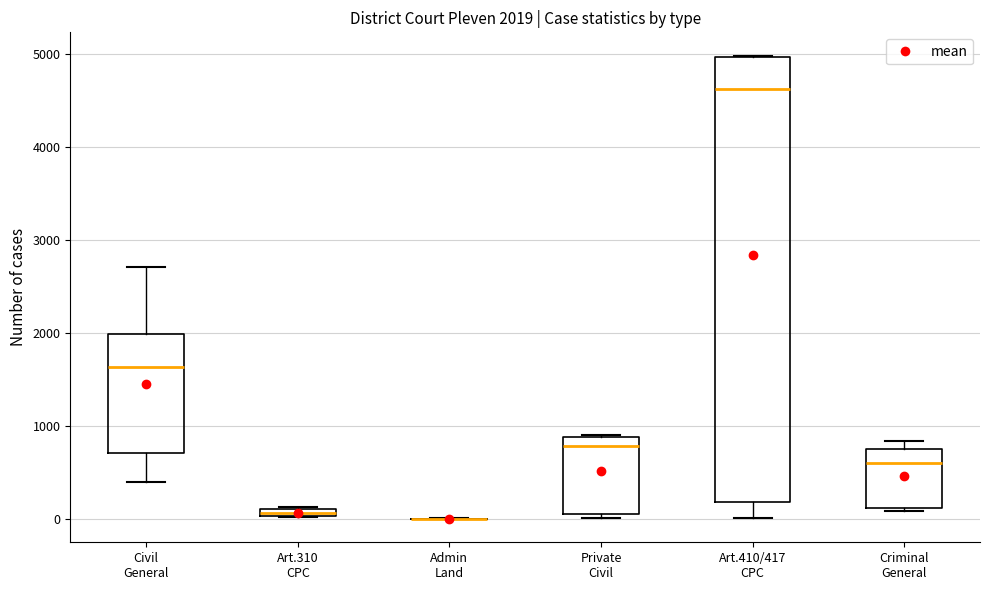

Which box is the tallest, from its lower edge to its upper edge?

Art.410/417 CPC